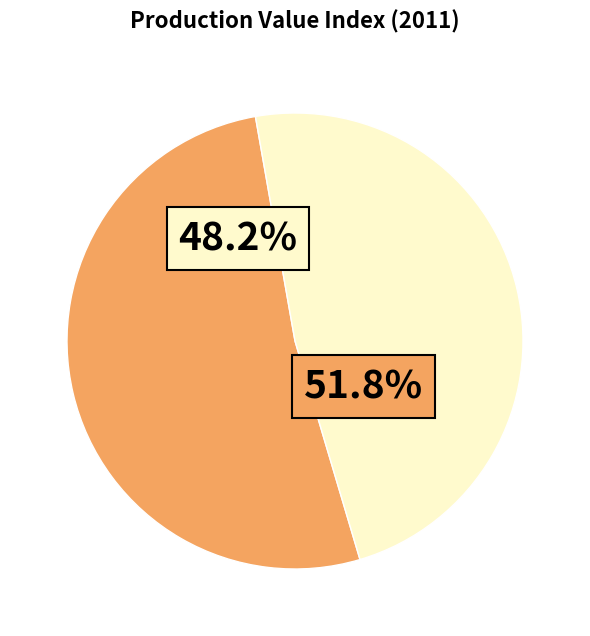

Between France and Spain, which is larger?

France